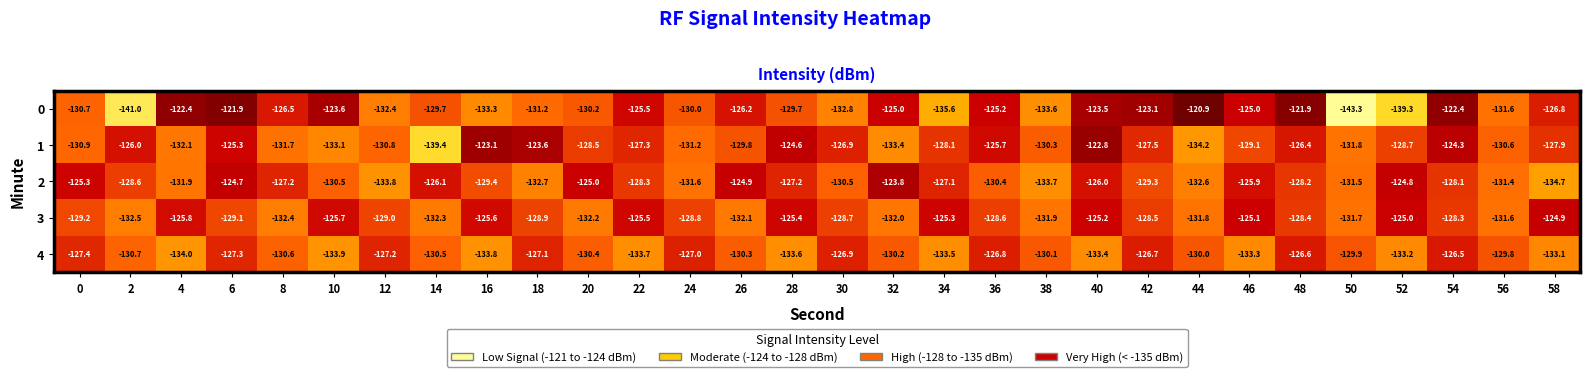

True or false: 0 has a value of -64.4 at 50.

False